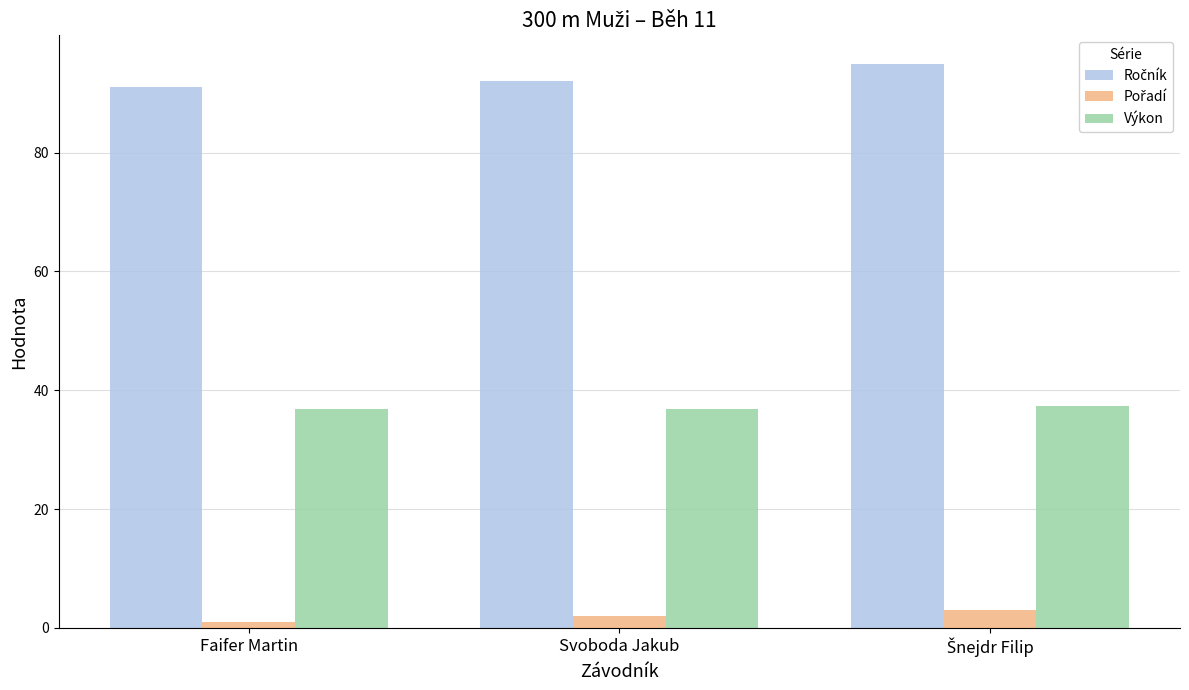

What is the highest value of the Výkon series?

37.3